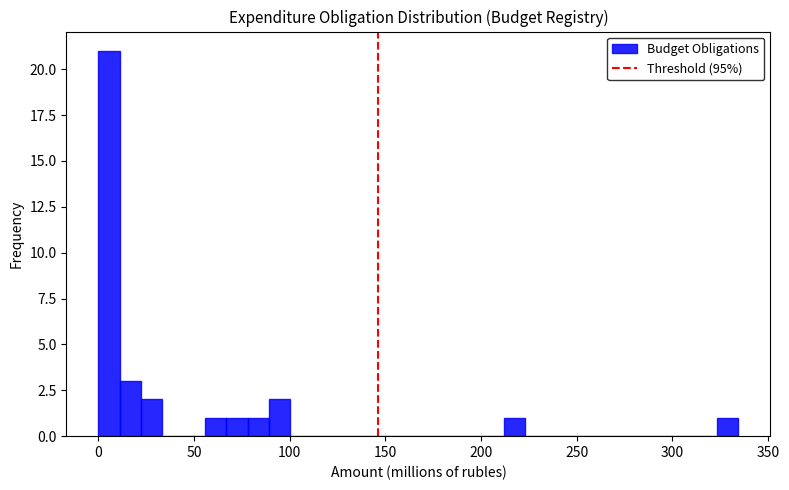

Read against the x-axis, roughly where is the centre of the tallest bar?

5